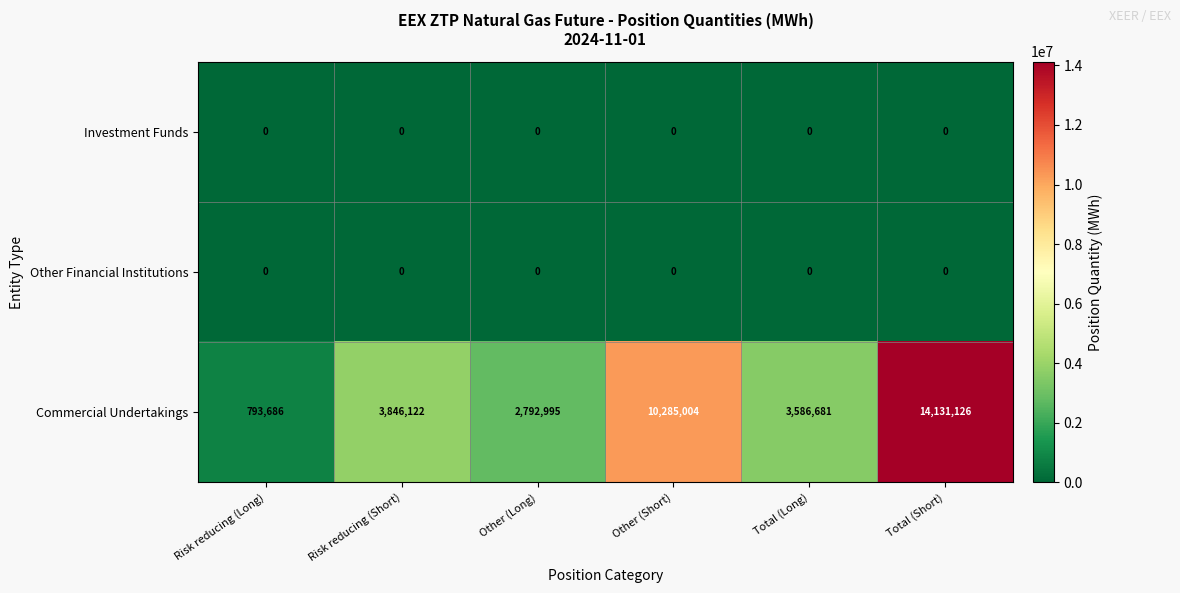

Count the number of data series in this chart.

3